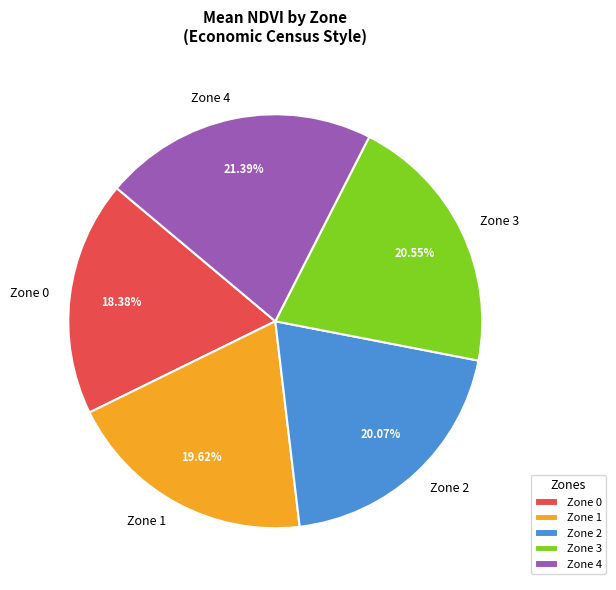

How many slices are in this pie chart?

5